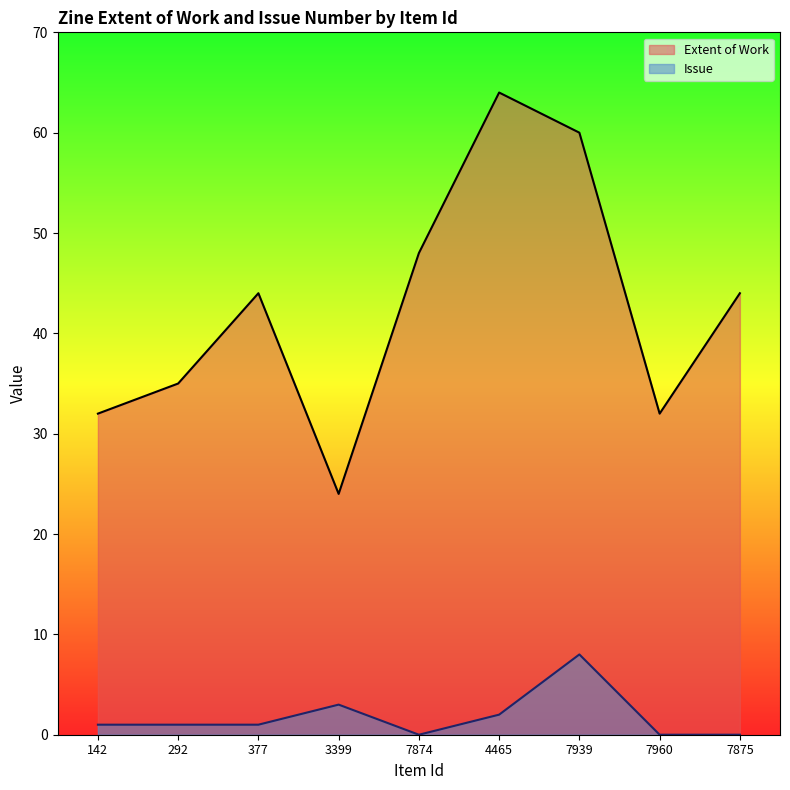

True or false: Issue has a value of 1 at 4465.

False